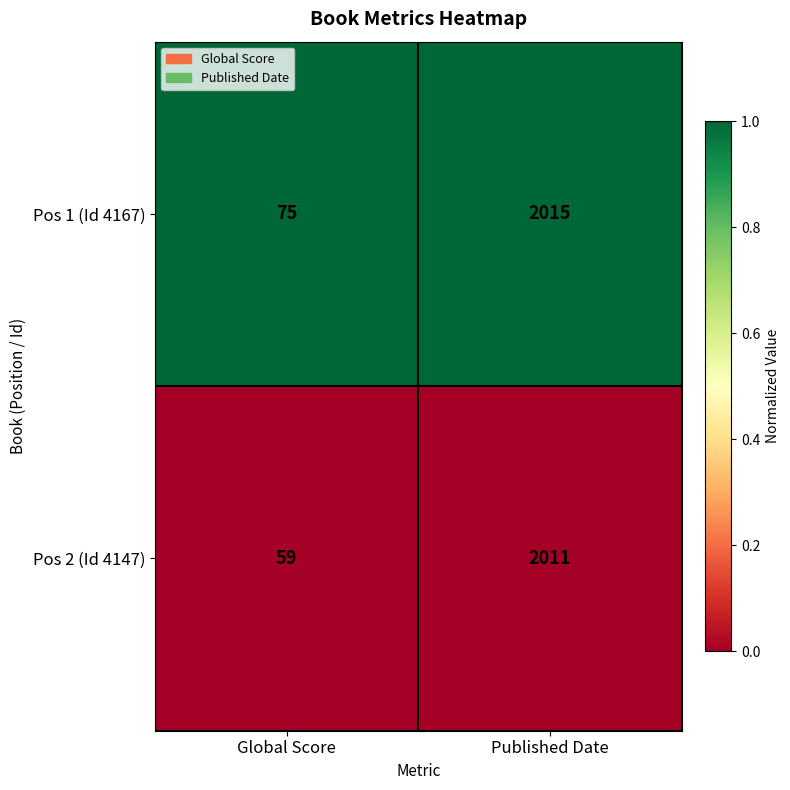

True or false: Pos 2 (Id 4147) has a value of 3585 at Published Date.

False